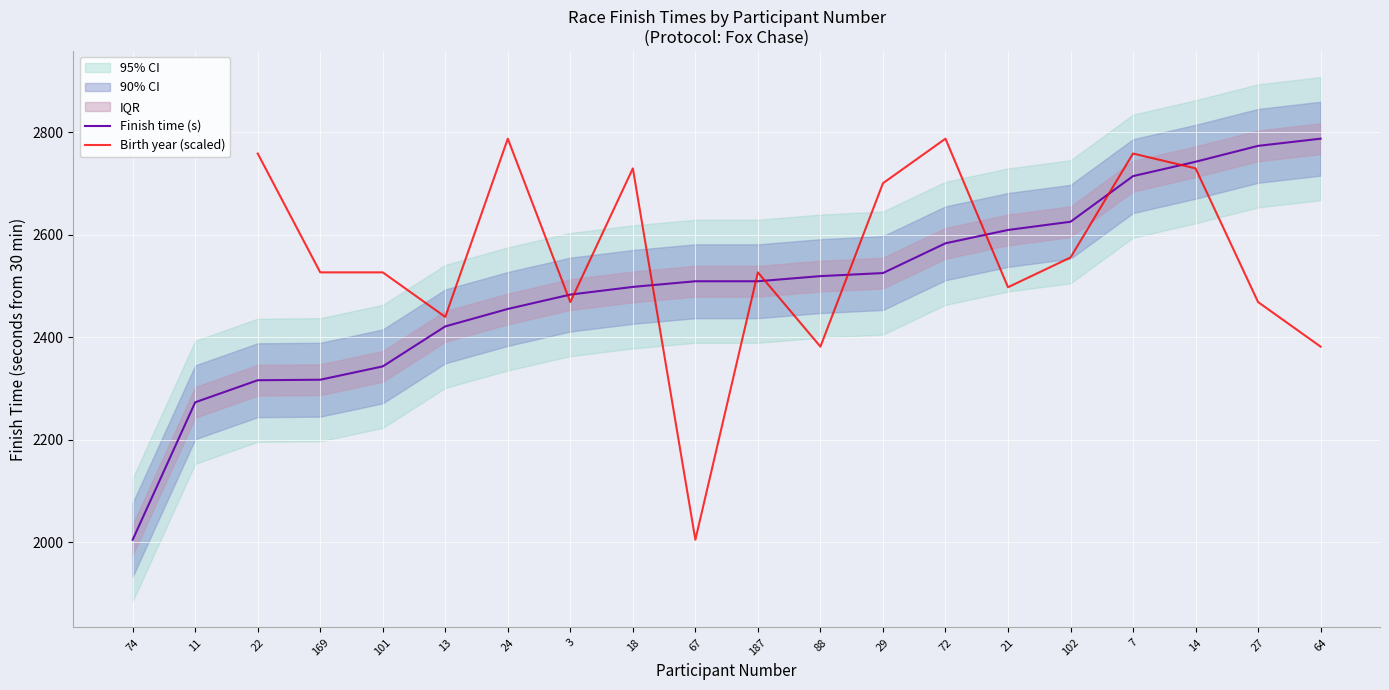

What is the spread (max minus min) of values at 24?

332.0